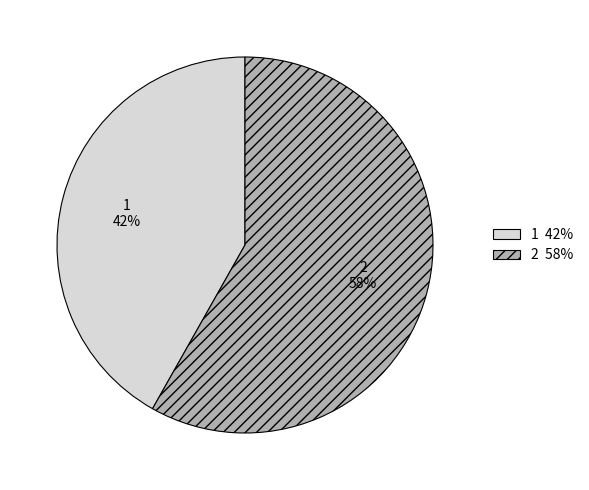

Is it true that 1 is 36% of the pie?

False